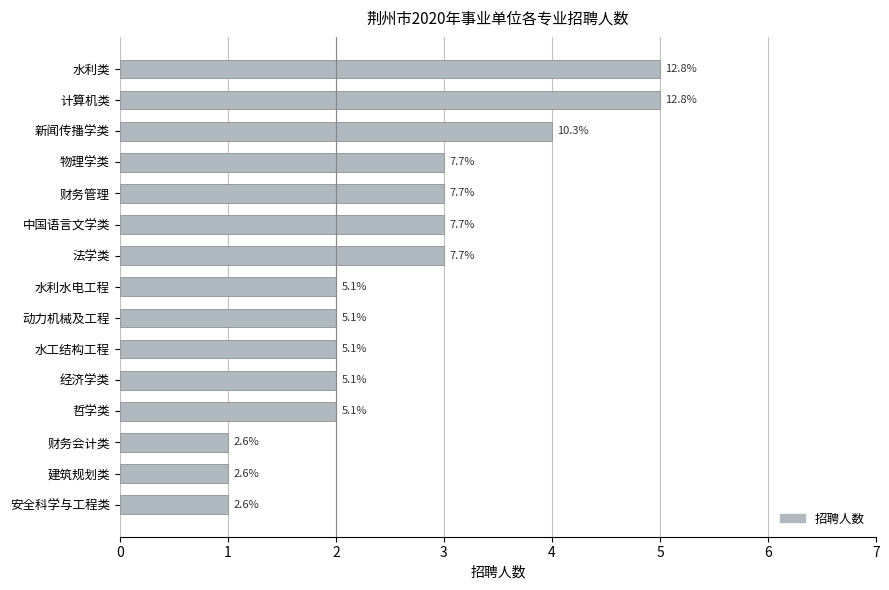

Count the values in the range 2 to 3.

9